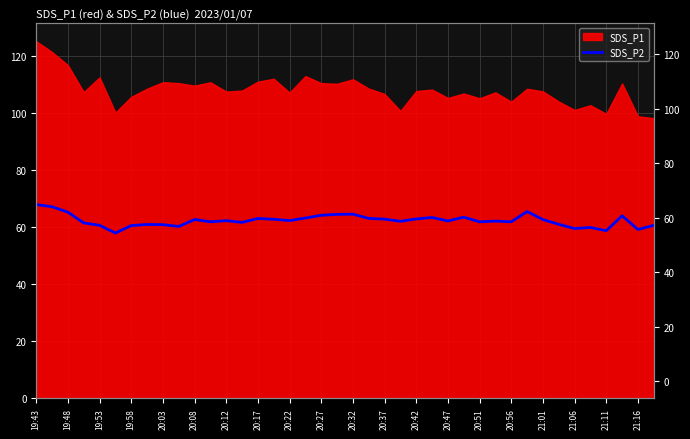

Where does the data first go above 62?

19:43